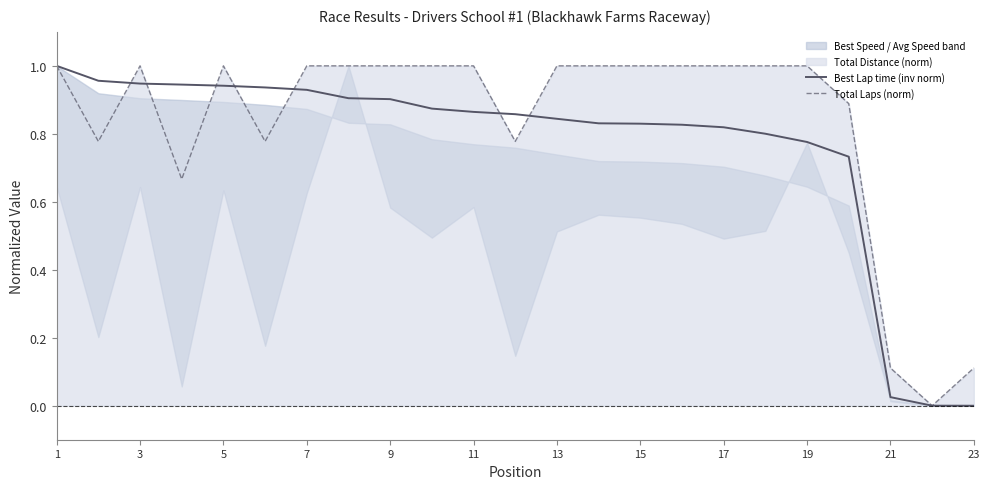

Is it true that Total Laps (norm) equals 0.6 at 3?

False